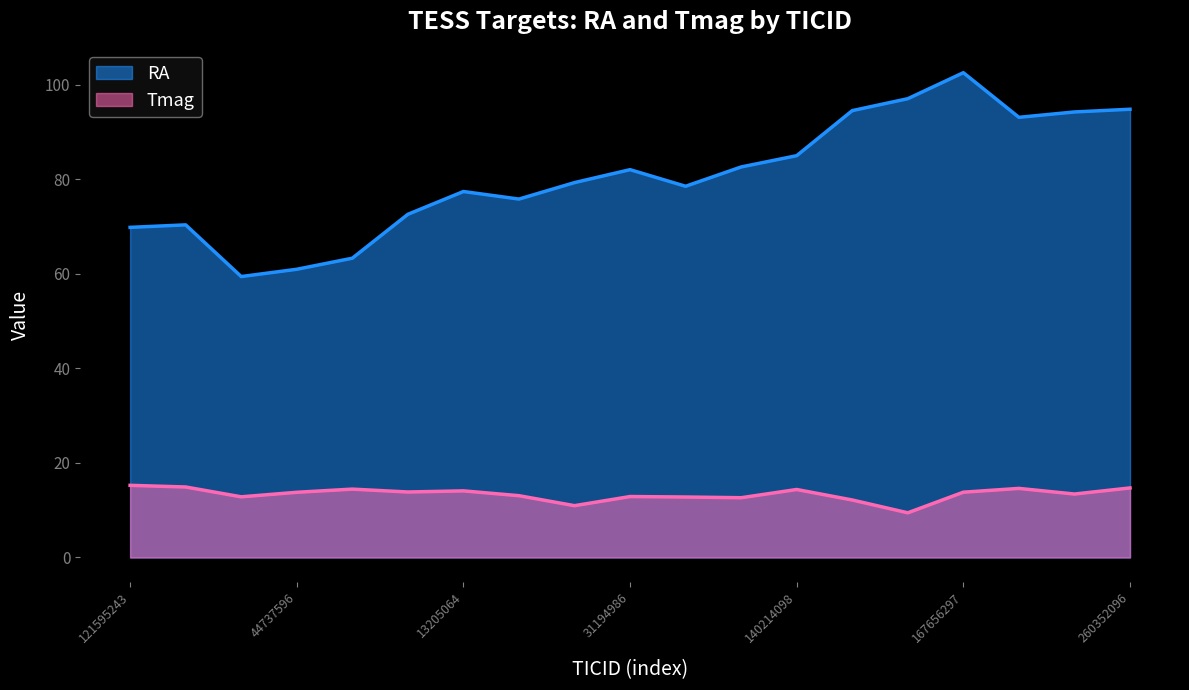

What is the difference between the second highest and minimum values in the RA series?

37.6